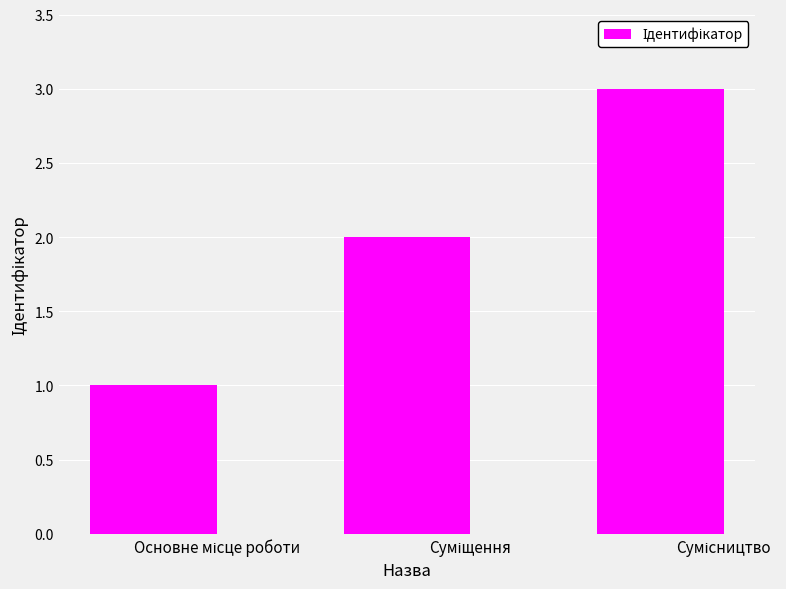

What is the greatest value displayed?

3